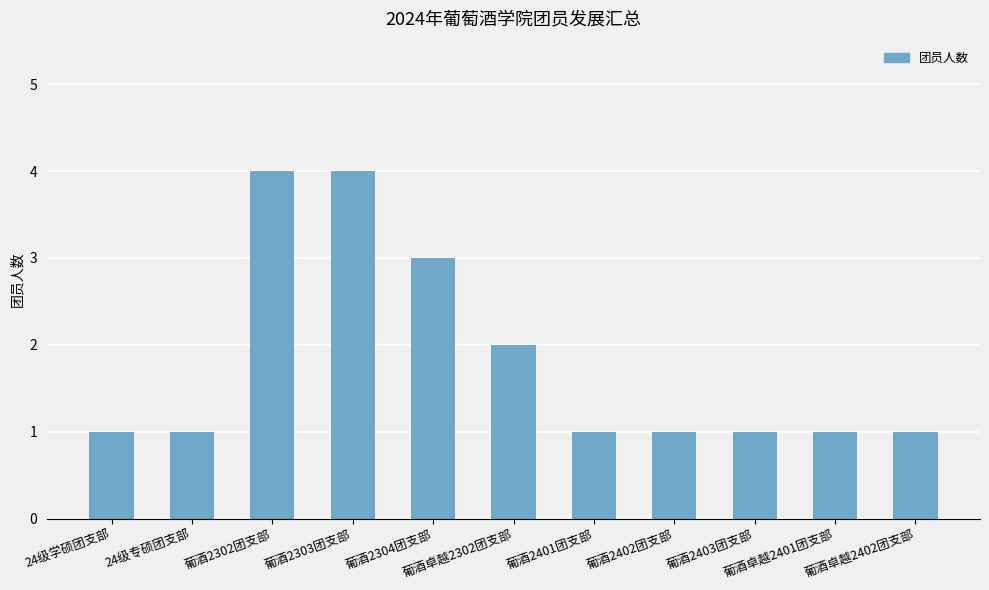

What is the sum of all values?

20